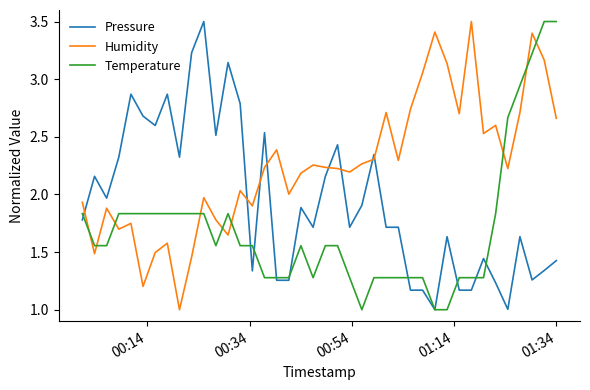

Which series has the largest total across all categories?

Humidity